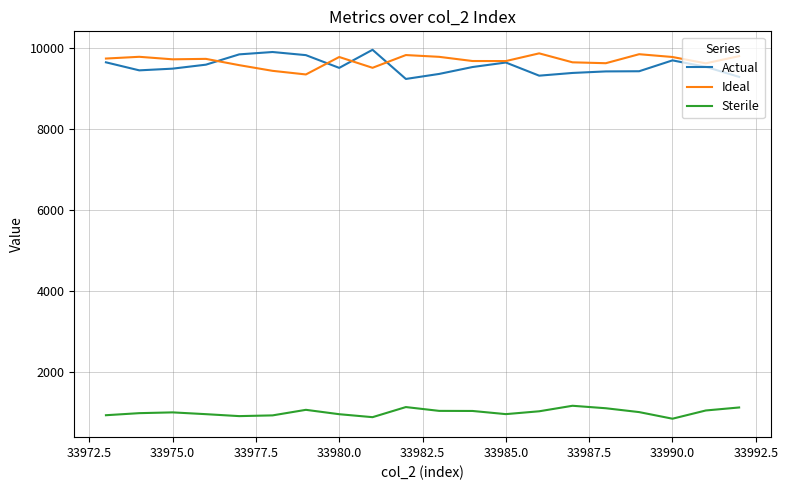

What is the difference between the maximum and minimum values in the Sterile series?

319